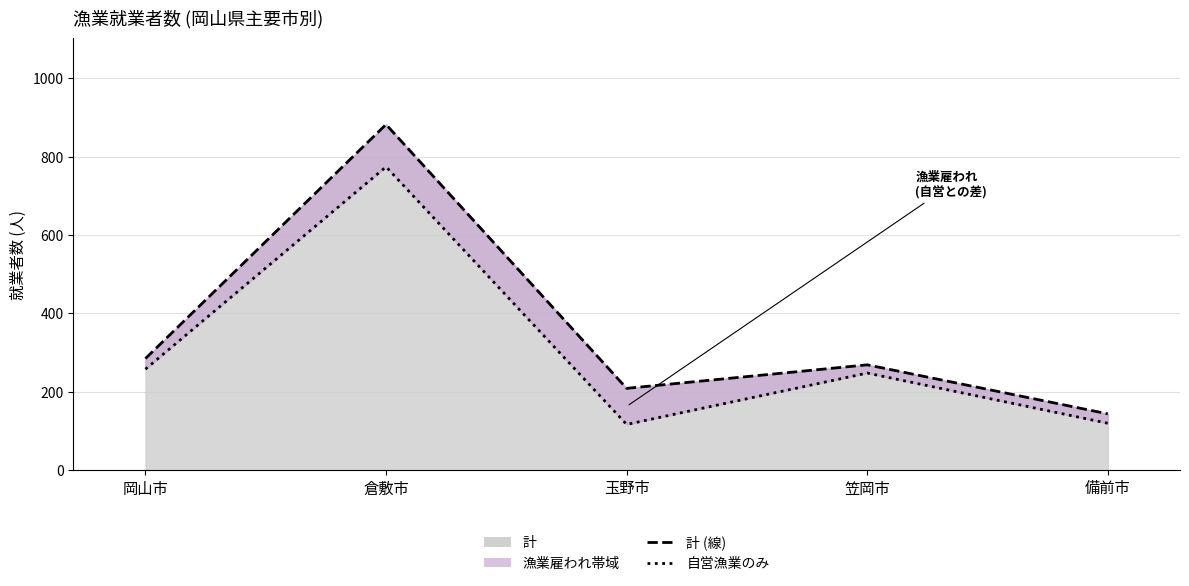

How many interior local peaks does the 計 (線) series have?

2